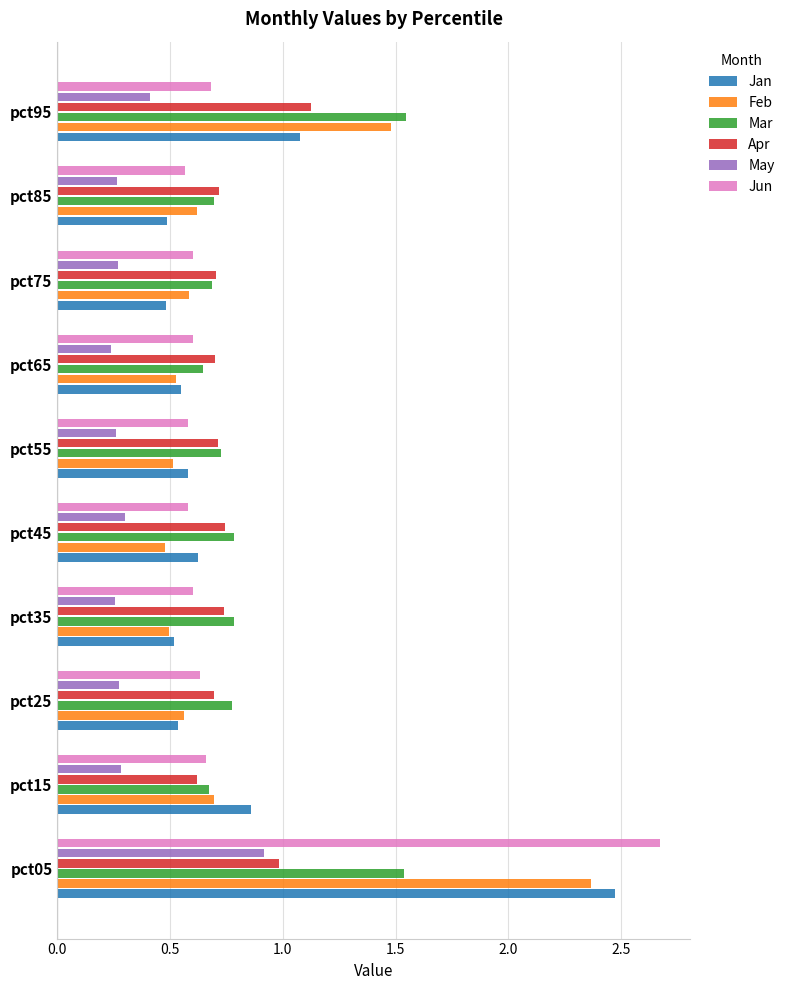

The value of Jun at pct55 is 0.6. True or false?

True